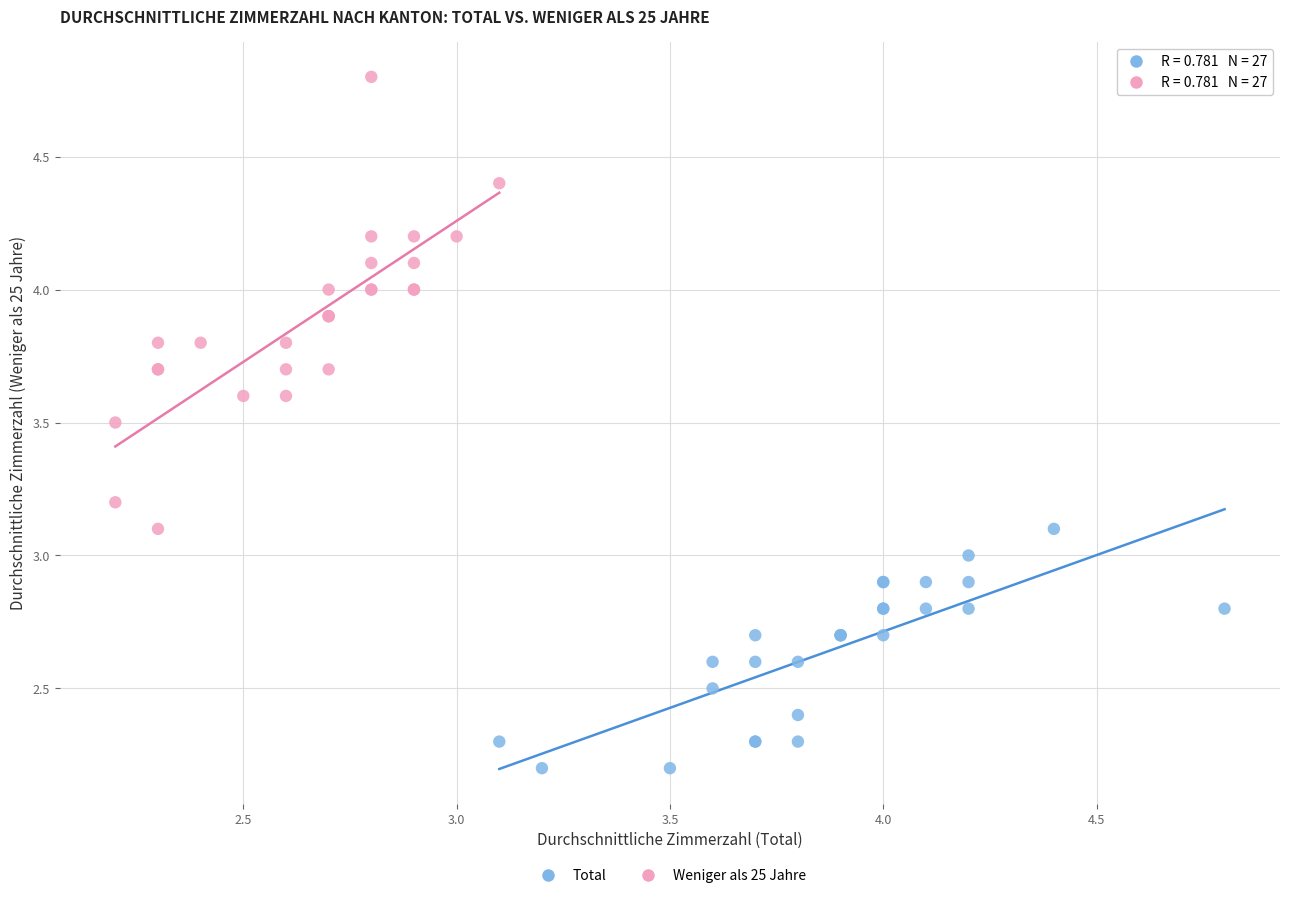

Which series reaches the minimum Y coordinate?

Total